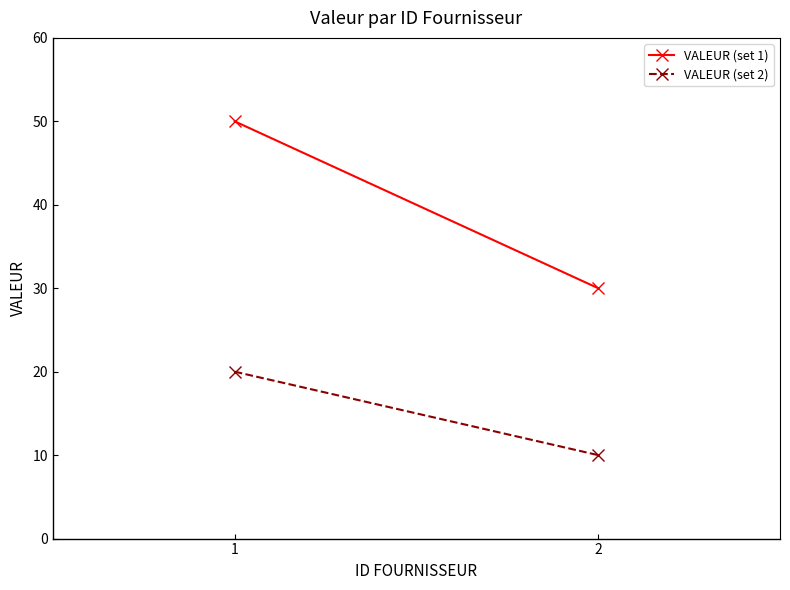

List the series in order of their overall mean, lowest first.

VALEUR (set 2), VALEUR (set 1)